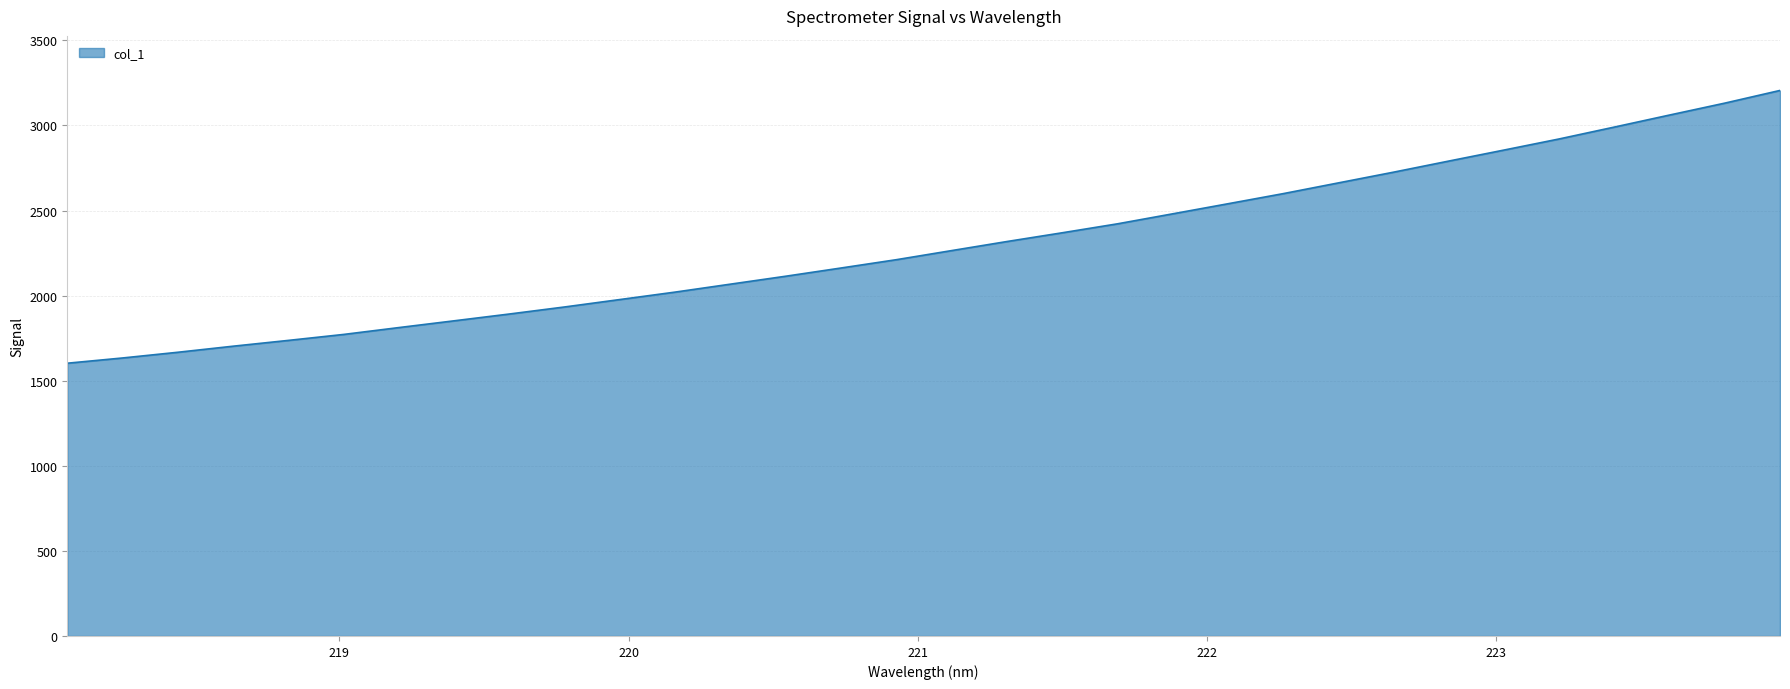

What is the difference between the maximum and minimum values?

1602.9